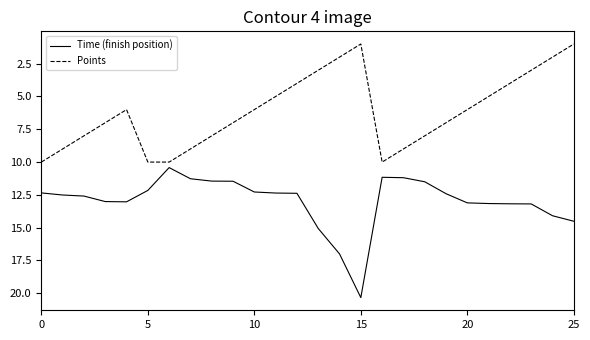

What is the difference between the second highest and second lowest values in the Points series?

9.0